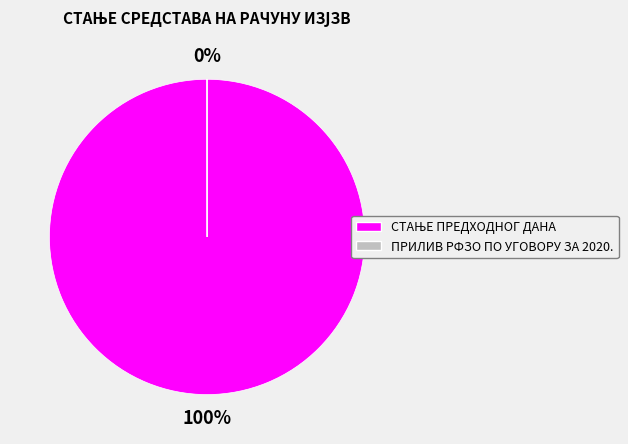

To the nearest percent, what is the combined percentage of ПРИЛИВ РФЗО ПО УГОВОРУ ЗА 2020. and СТАЊЕ ПРЕДХОДНОГ ДАНА?

100%